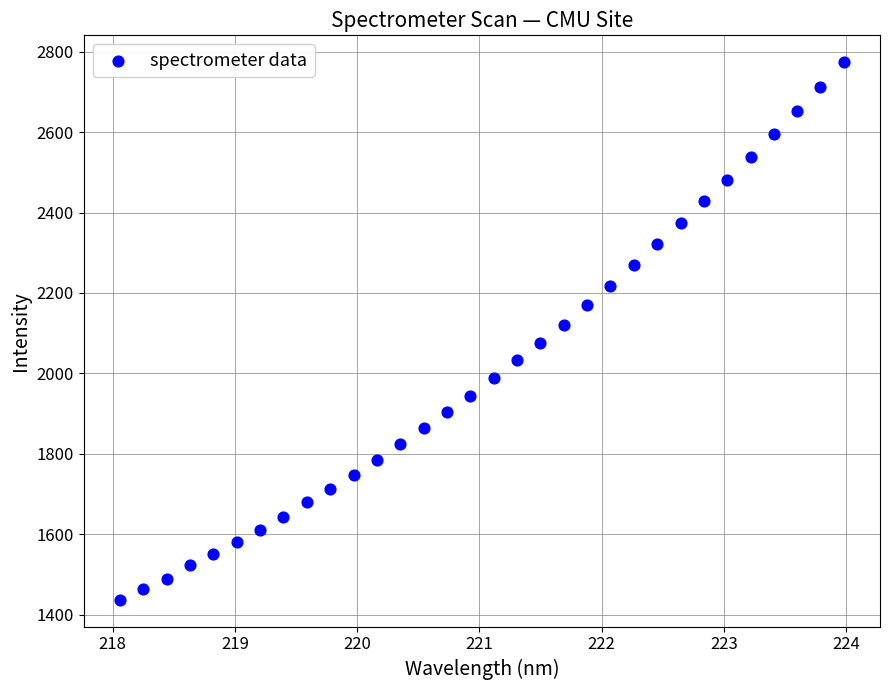

What is the range of X values (max minus min)?

5.9